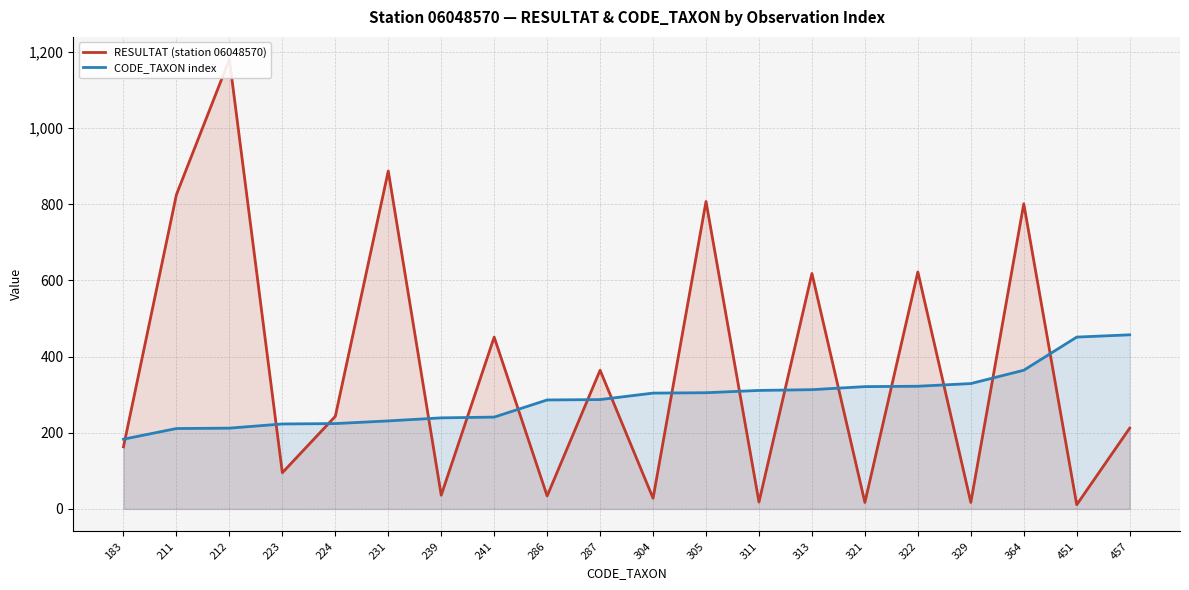

Which series has the largest total across all categories?

RESULTAT (station 06048570)